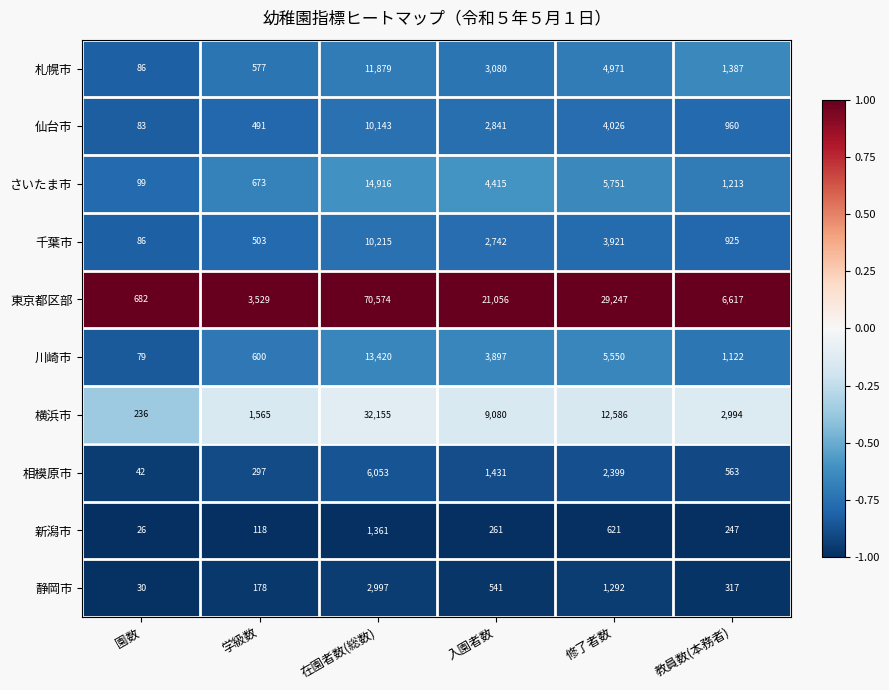

Which label corresponds to the smallest value in the chart?

園数